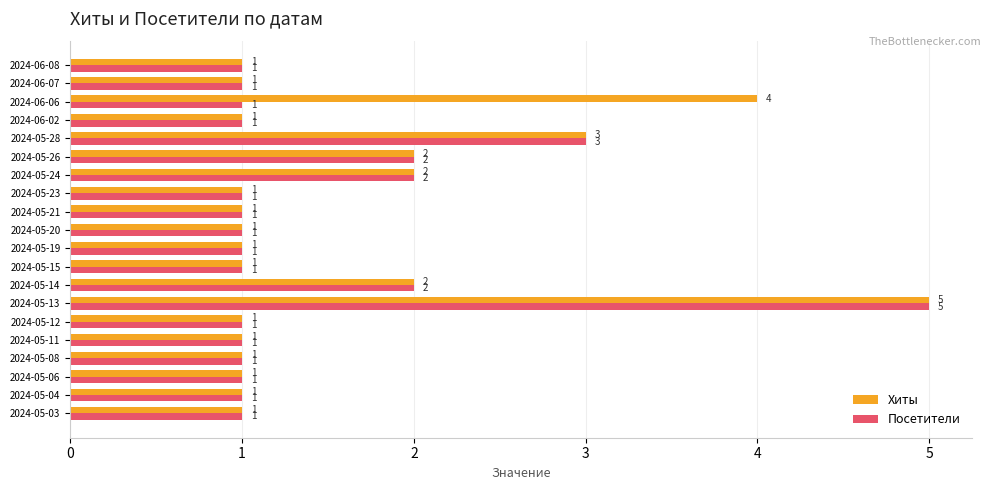

What are all the series names shown in the legend?

Хиты, Посетители